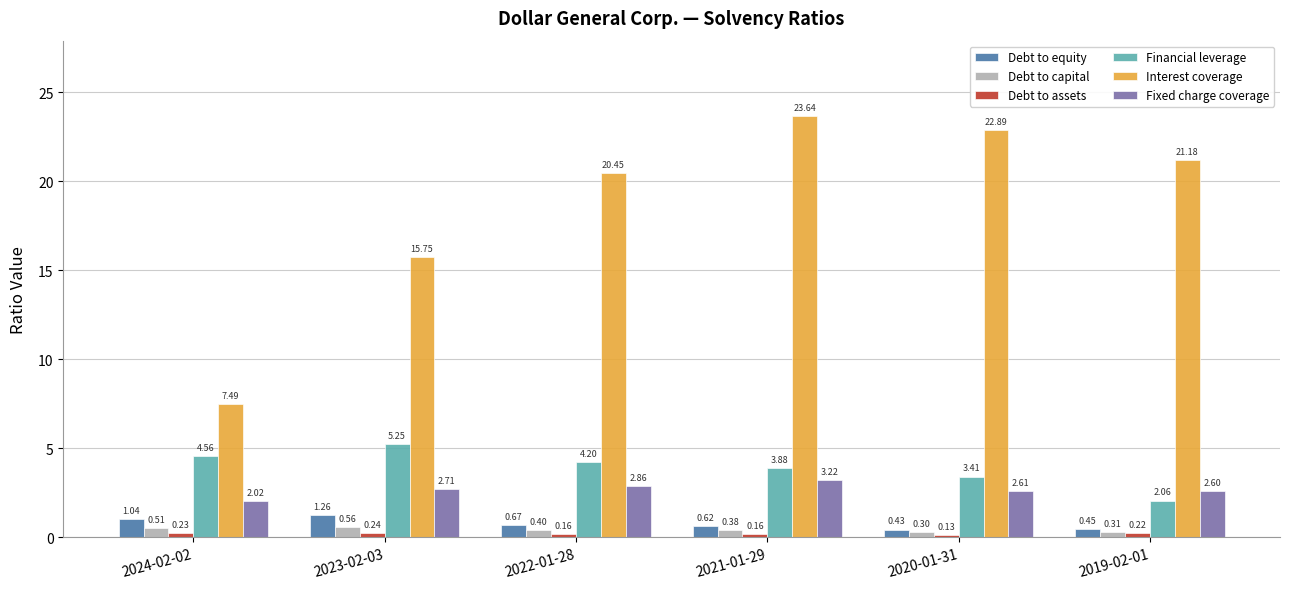

What is the total value across all series at 2019-02-01?

26.8